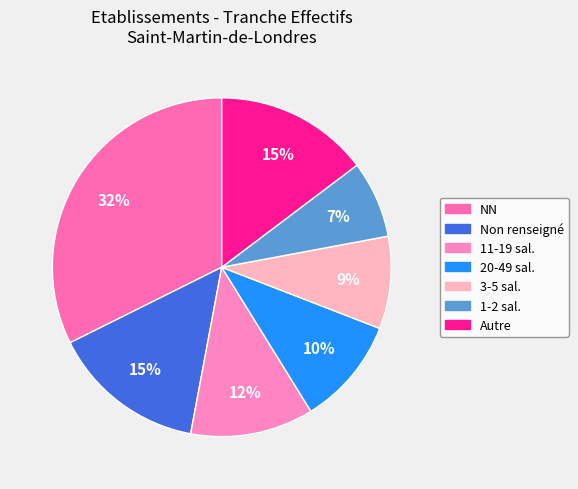

To the nearest percent, what is the average slice percentage?

14%